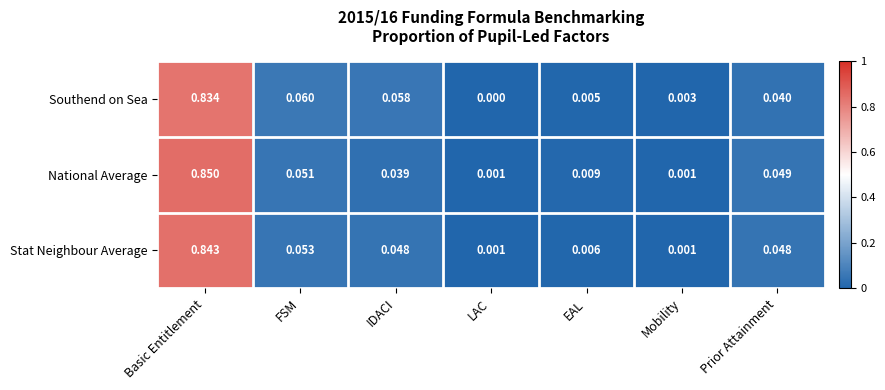

At which category is the sum across all series the highest?

Basic Entitlement